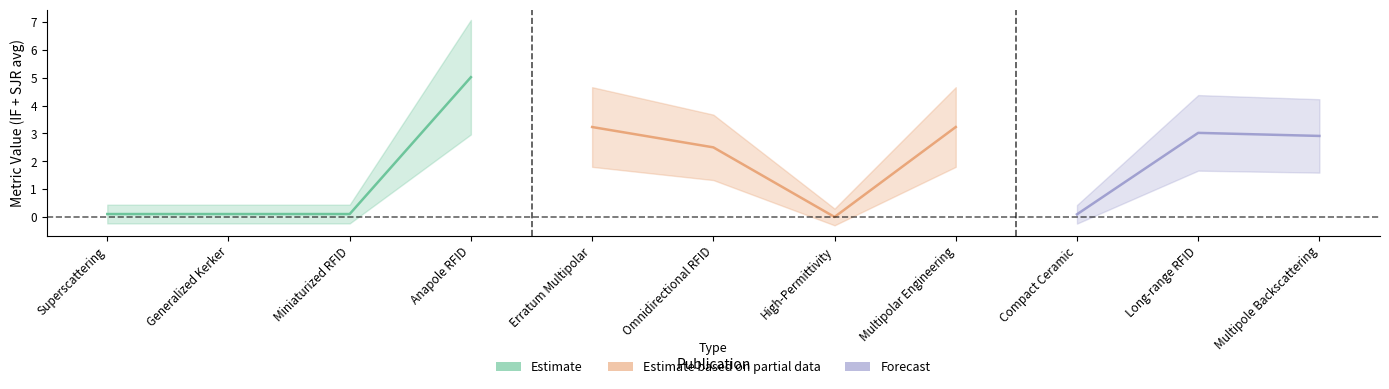

What is the label of the 6th point from the left?

Omnidirectional RFID